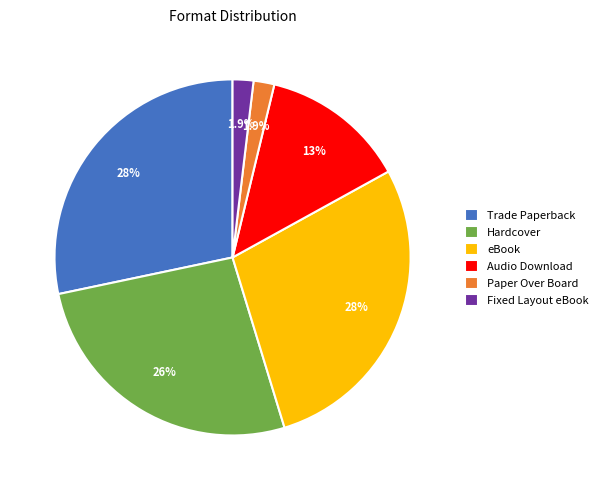

How many slices are in this pie chart?

6